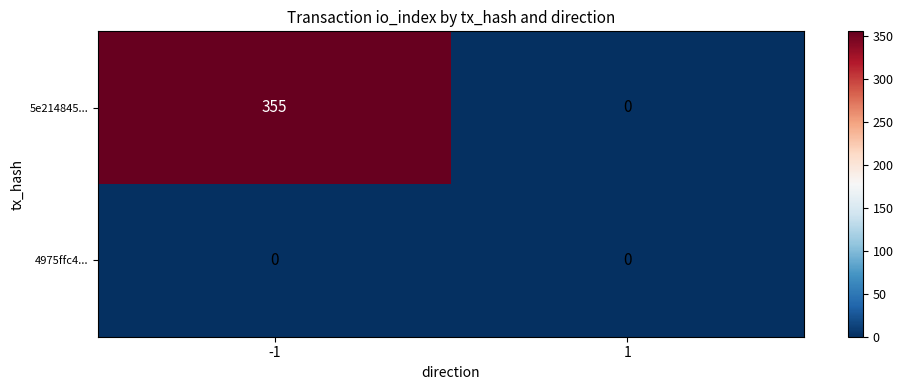

Which series has the largest total across all categories?

5e214845...